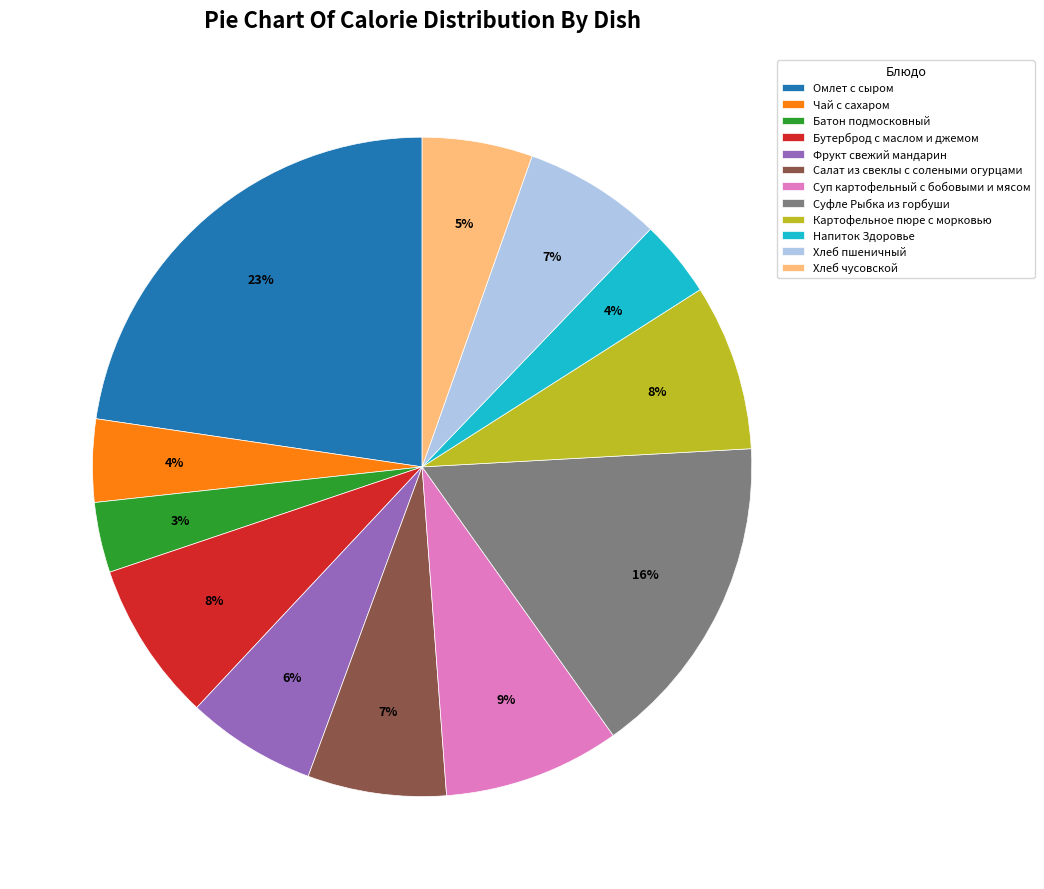

True or false: Омлет с сыром accounts for 23% of the total.

True